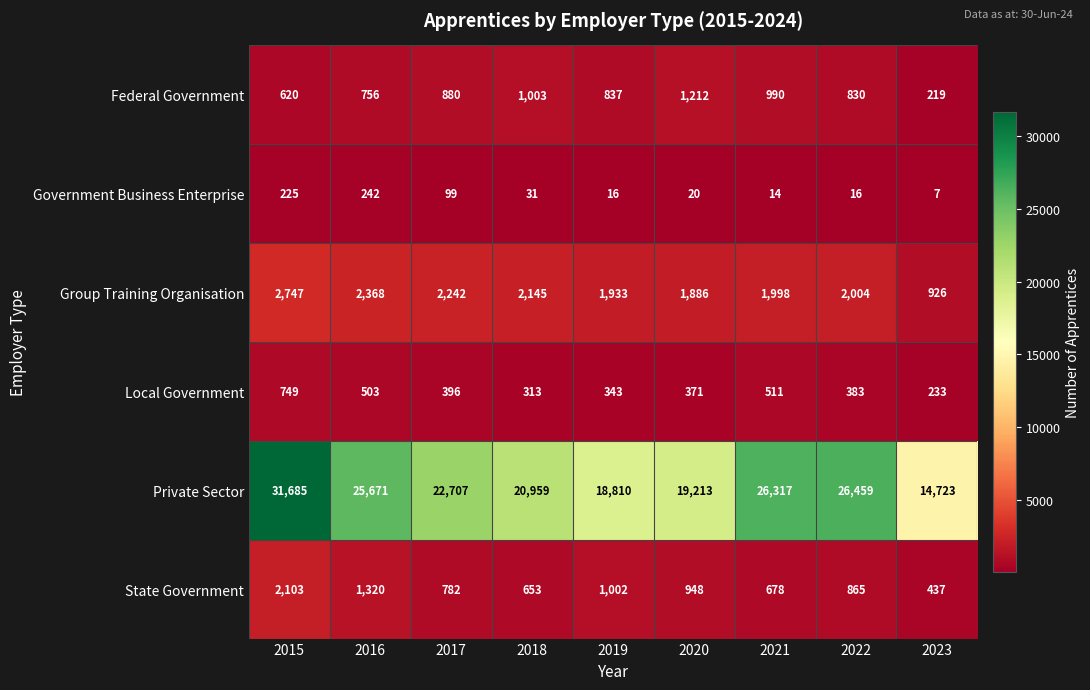

Which series has the widest spread of values?

Private Sector